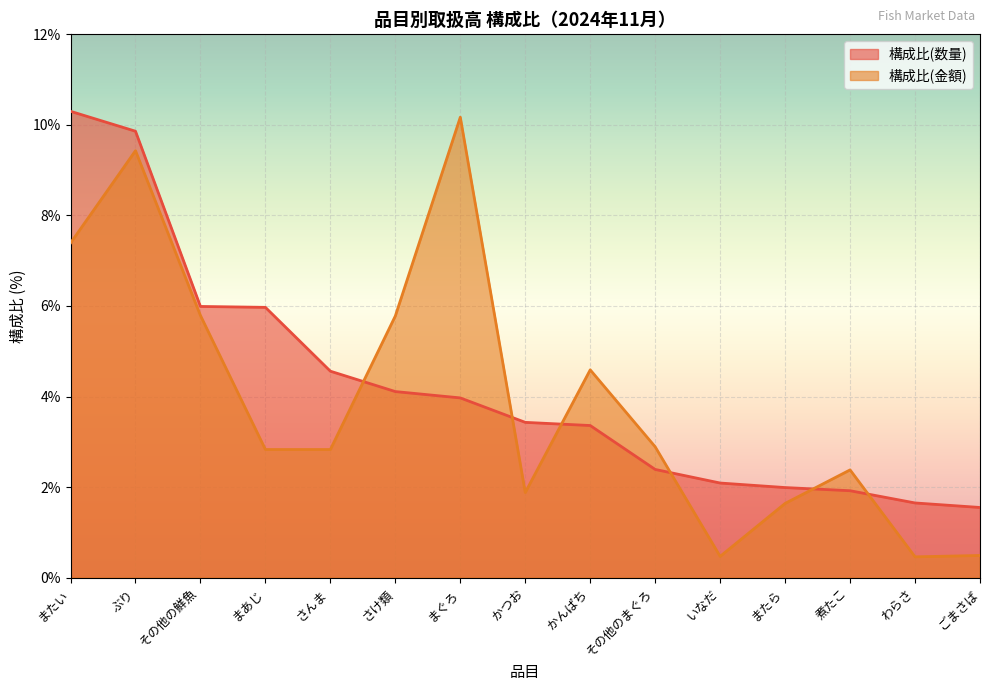

List the series in order of their peak value, lowest first.

構成比(金額), 構成比(数量)